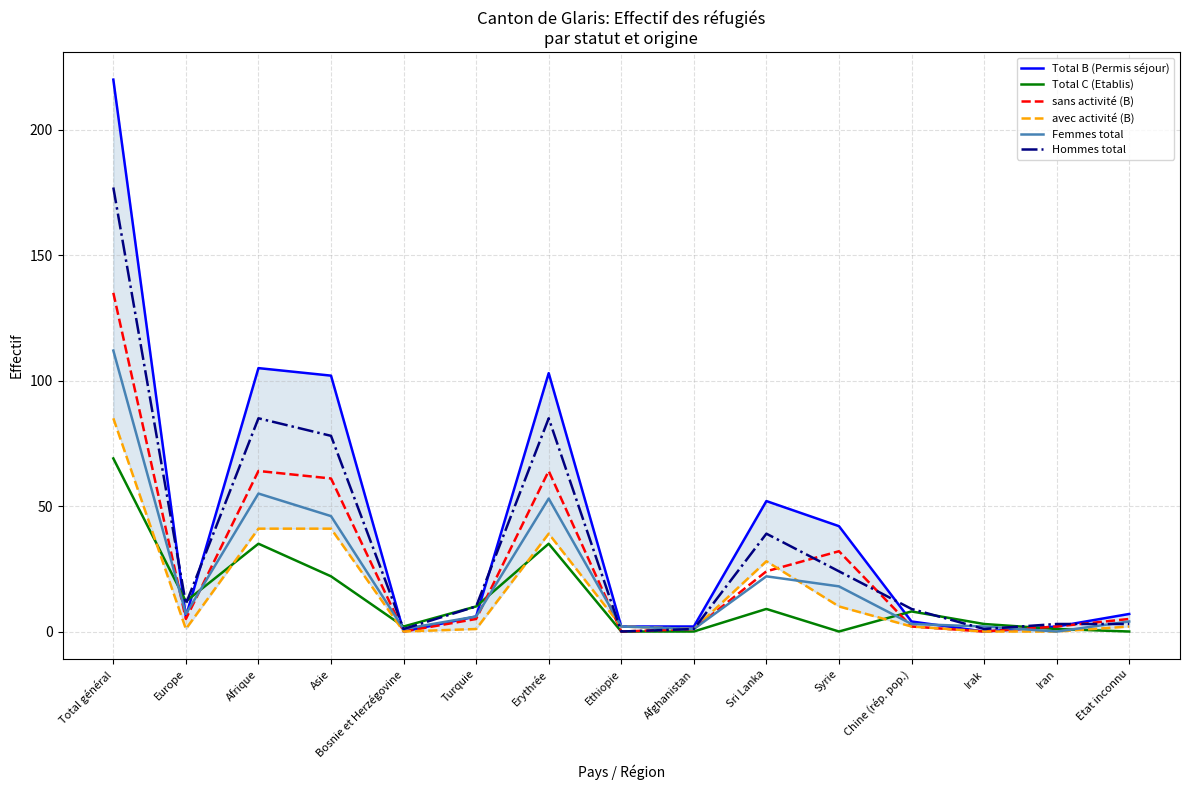

How many intersections are there between sans activité (B) and Hommes total?

3